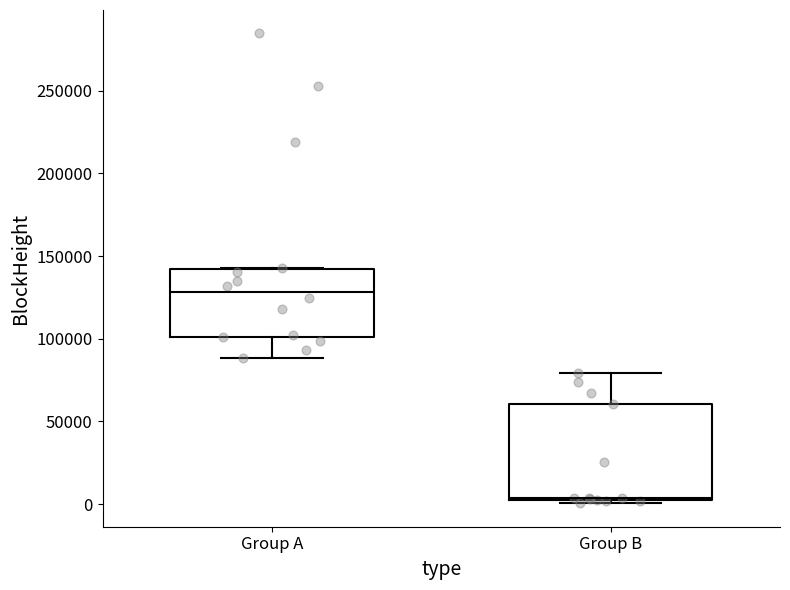

Reading left to right, read every box against the y-axis: the position of its median line, the range the box covers, and the ends of its whiskers. The values are not printed on the chart, so give them approximately, as read against the axis.

Group A: median 130000, box 100000 to 140000, whiskers 90000 to 145000
Group B: median 5000, box 0 to 60000, whiskers 0 (just below the box's lower edge) to 80000